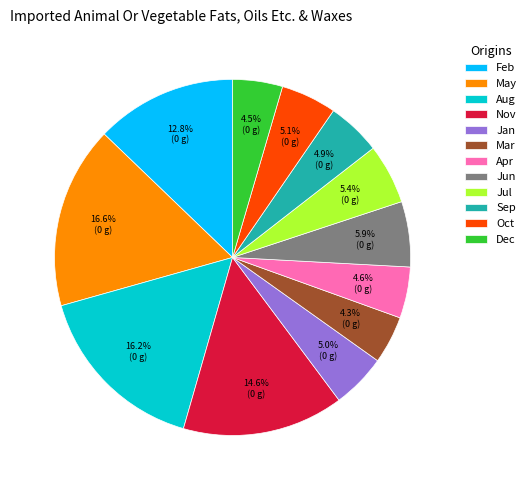

To the nearest percent, what portion does Jan represent?

5%